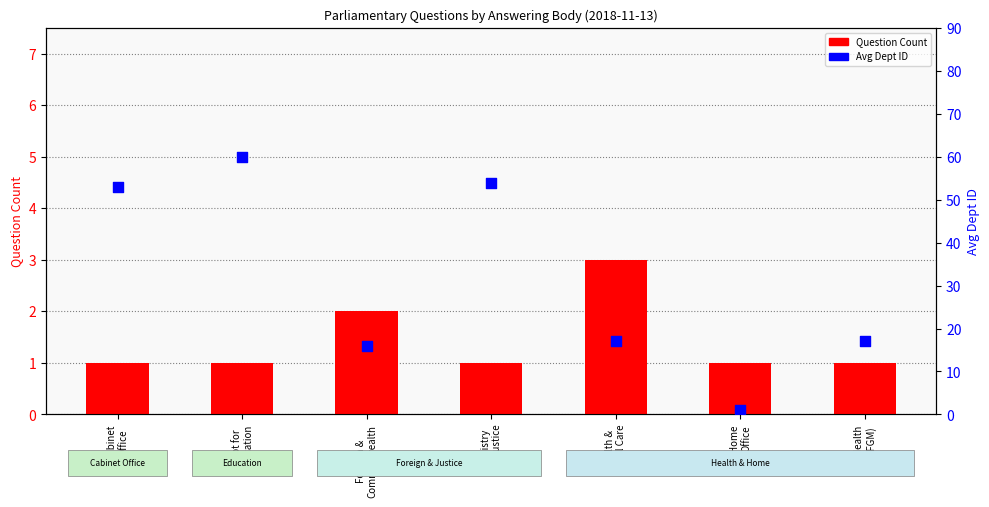

Which series has the largest total across all categories?

Avg Dept ID